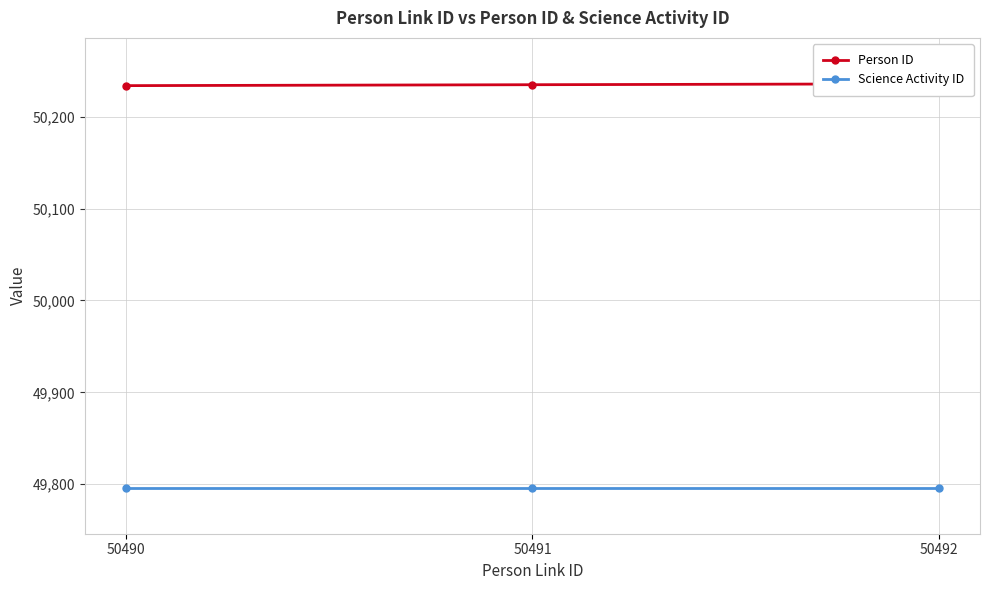

What are all the series names shown in the legend?

Person ID, Science Activity ID